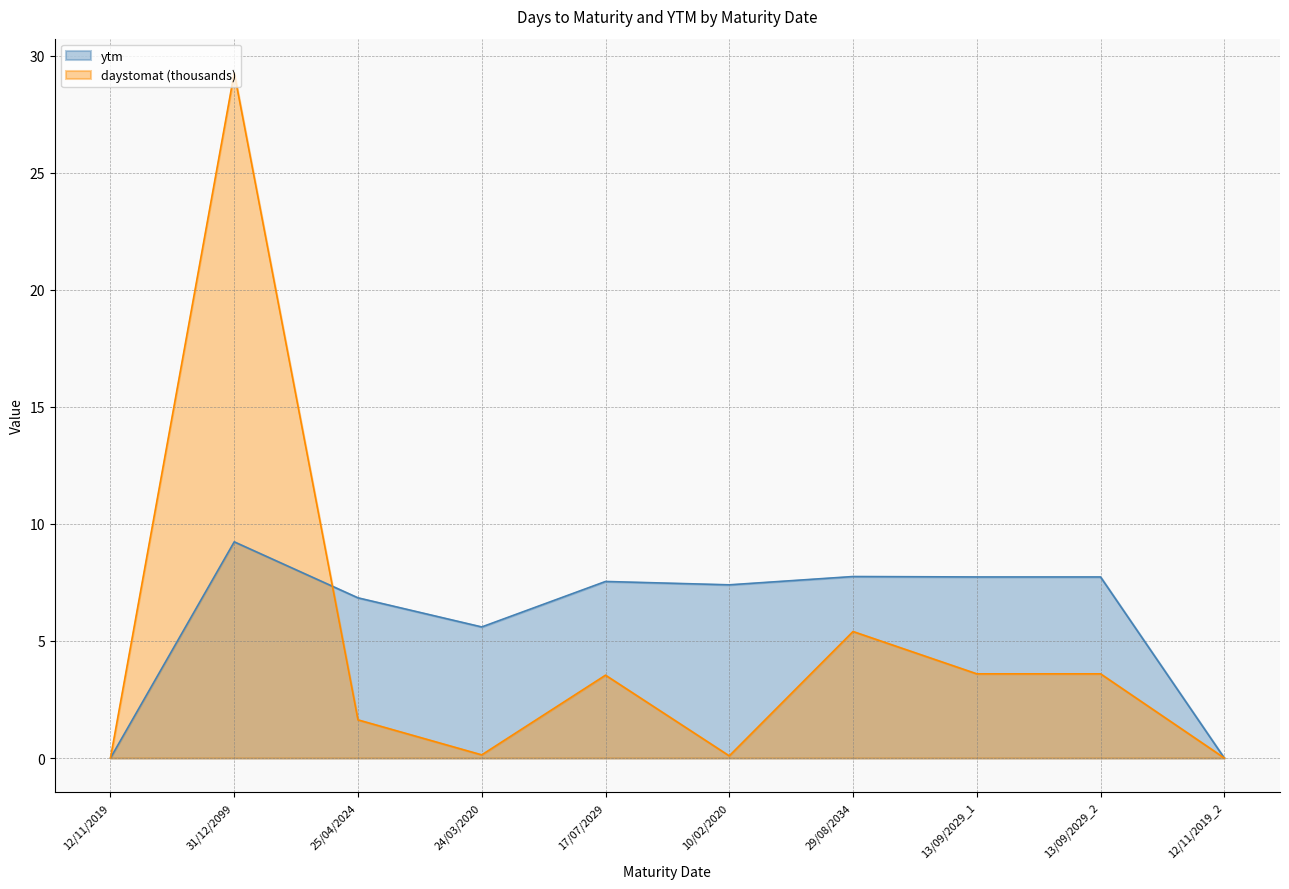

At which category is the sum across all series the highest?

31/12/2099